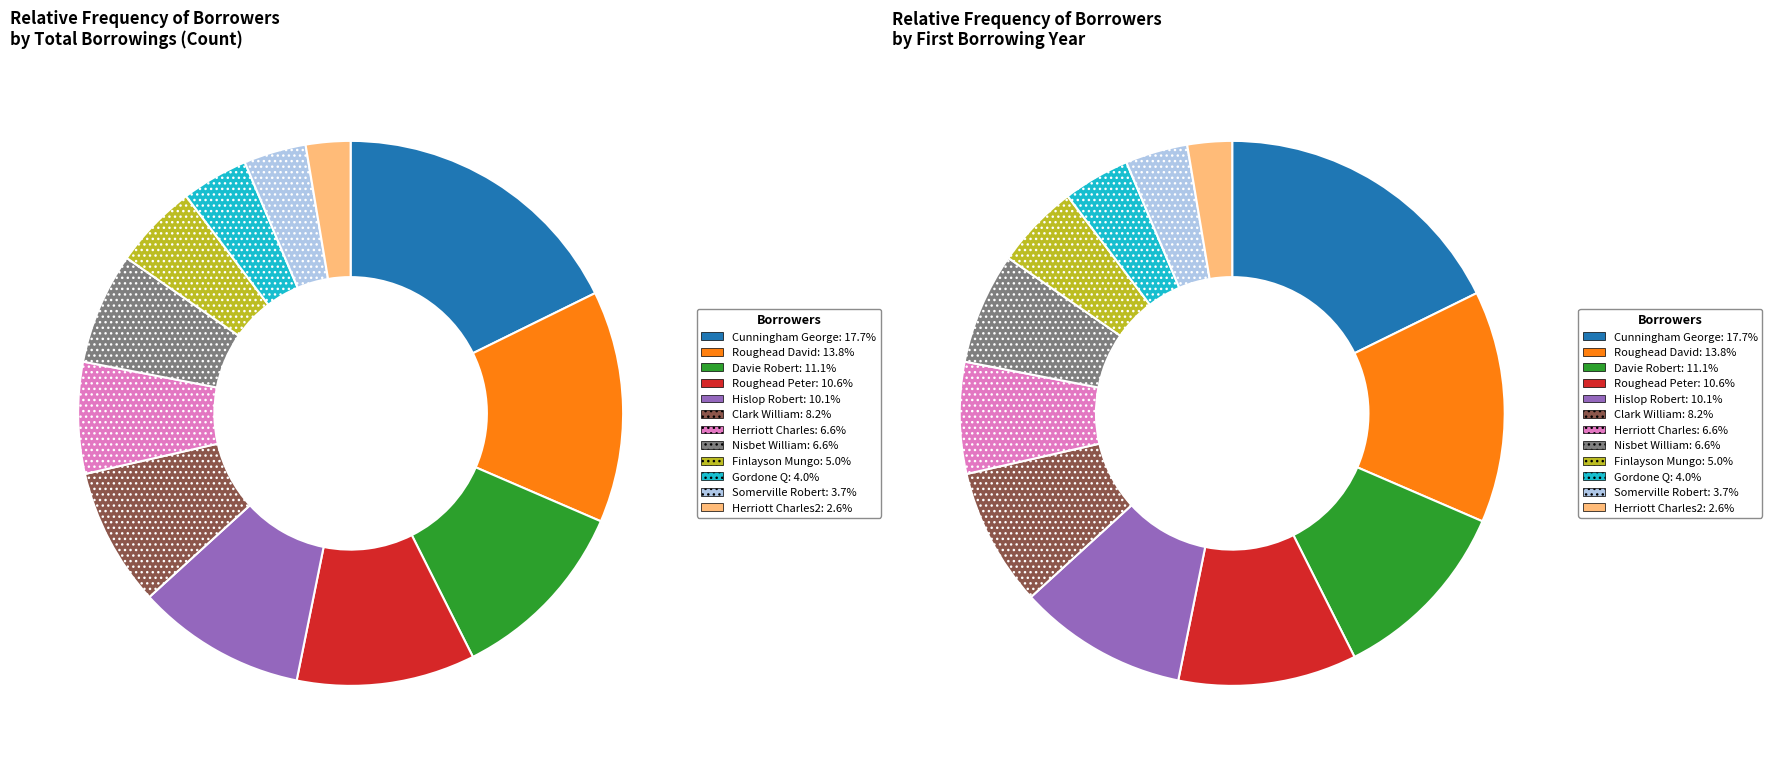

What is the largest slice in the pie chart?

Cunningham George